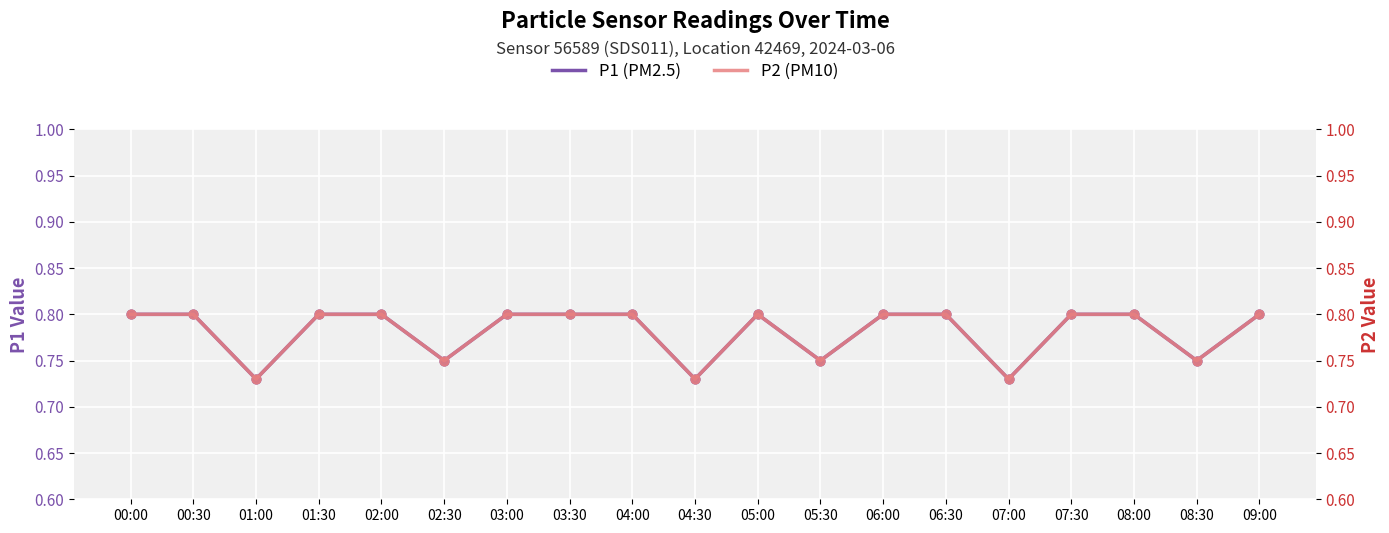

What is the total value across all series at 05:00?

1.6